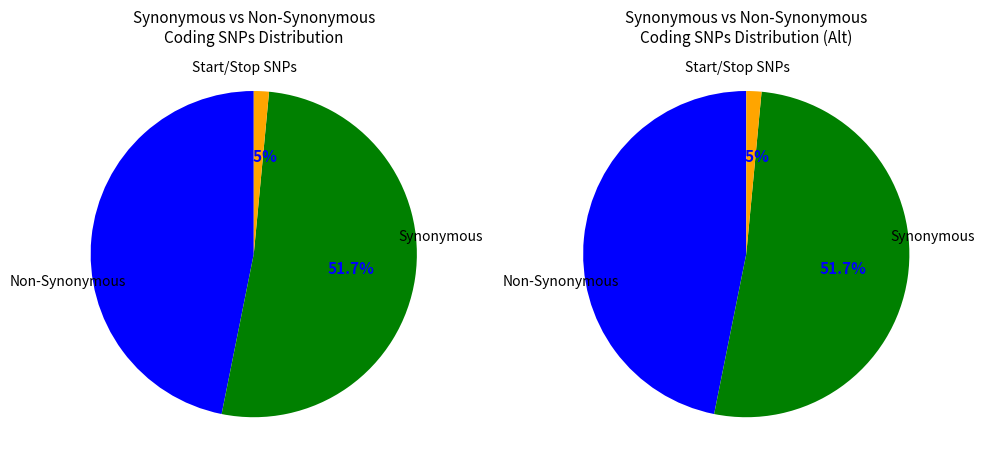

To the nearest percent, what is the average slice percentage?

33%